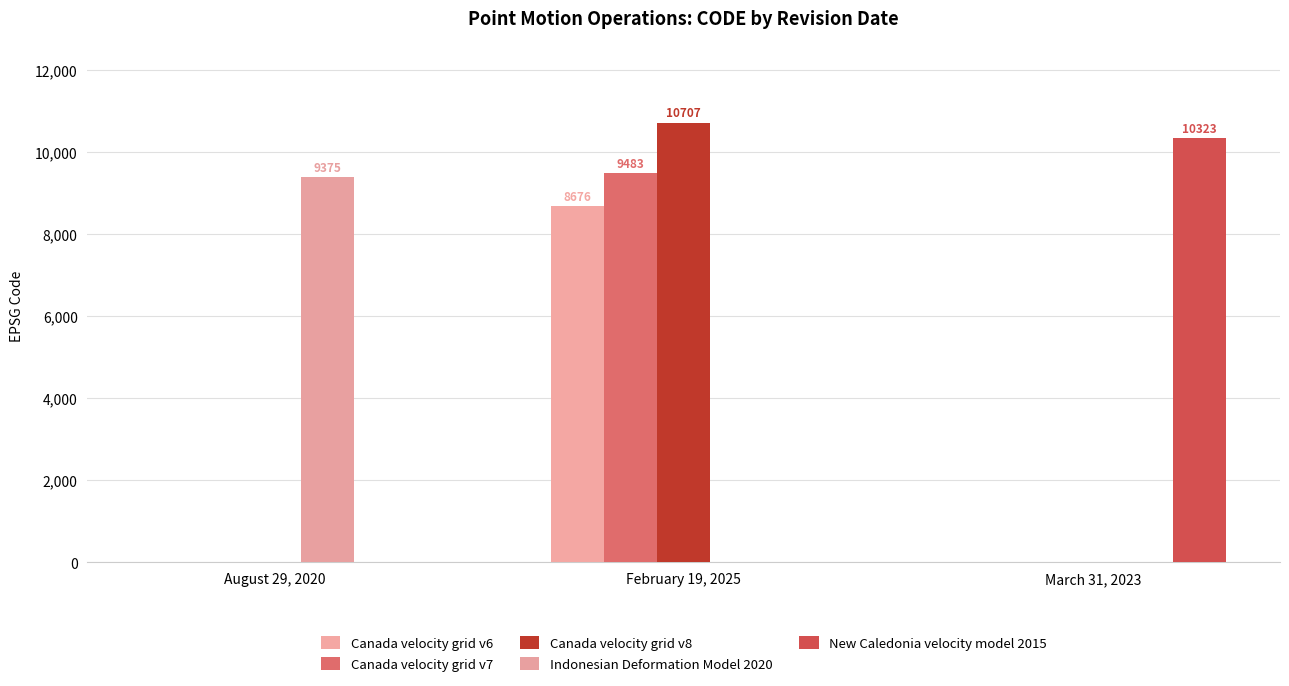

Is the value of Canada velocity grid v6 at March 31, 2023 greater than the value of Canada velocity grid v7 at March 31, 2023?

No